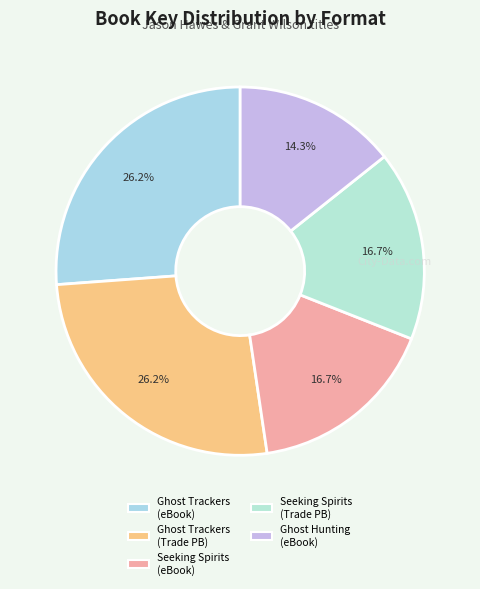

Does any single category account for the majority?

No